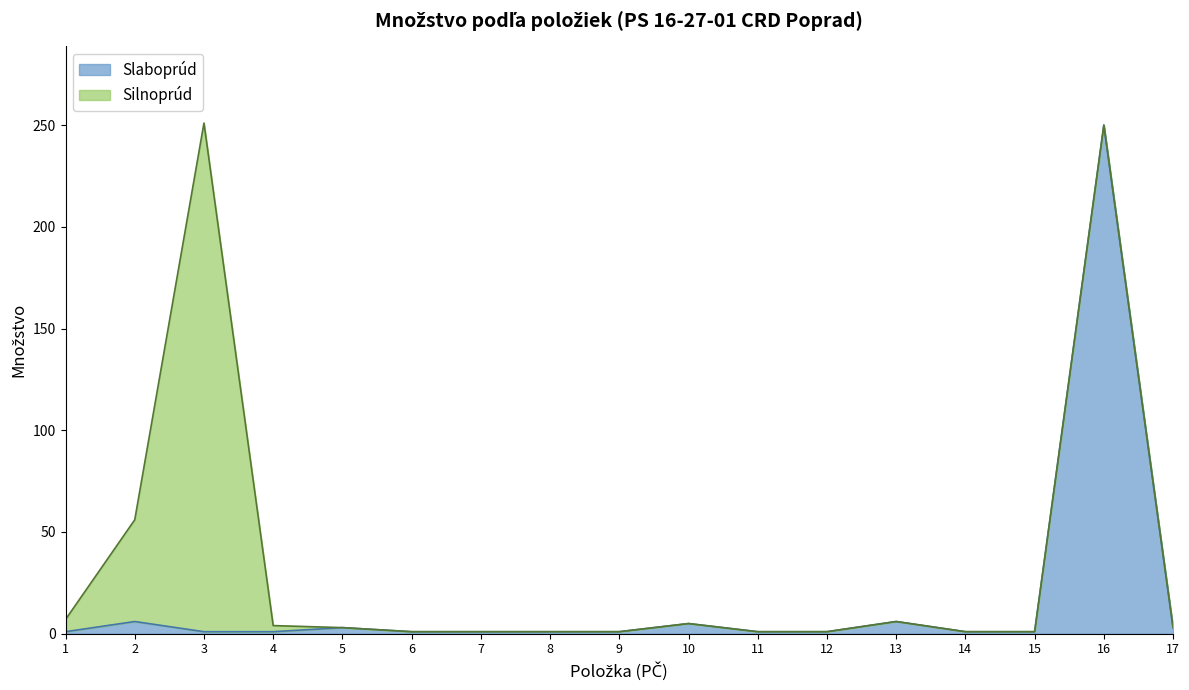

Rank the categories by value from lowest to highest.

1, 3, 4, 6, 7, 8, 9, 11, 12, 14, 15, 5, 17, 10, 2, 13, 16